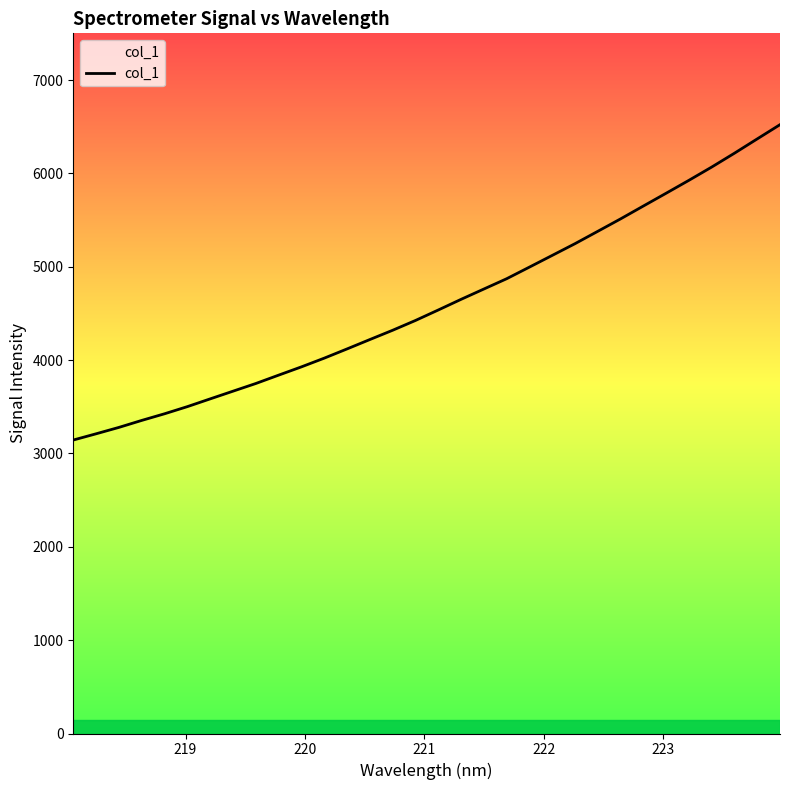

What is the value of the 4th point from the left?

3353.7